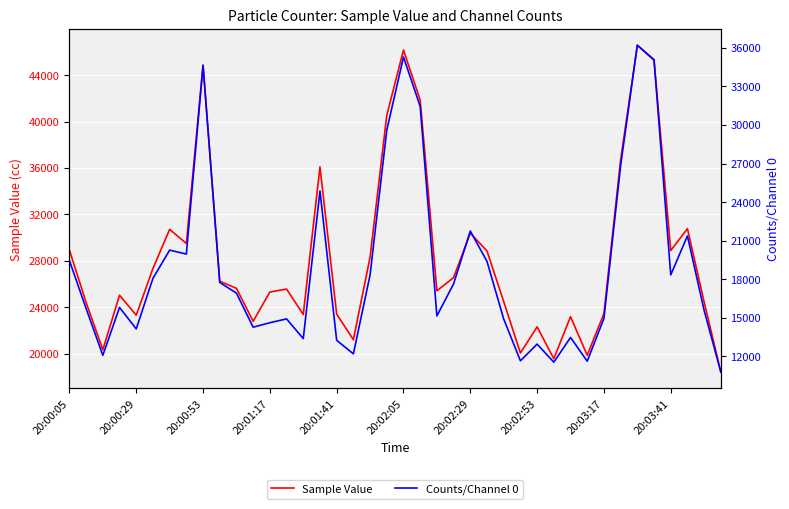

List the series in order of their overall mean, highest first.

Sample Value, Counts/Channel 0